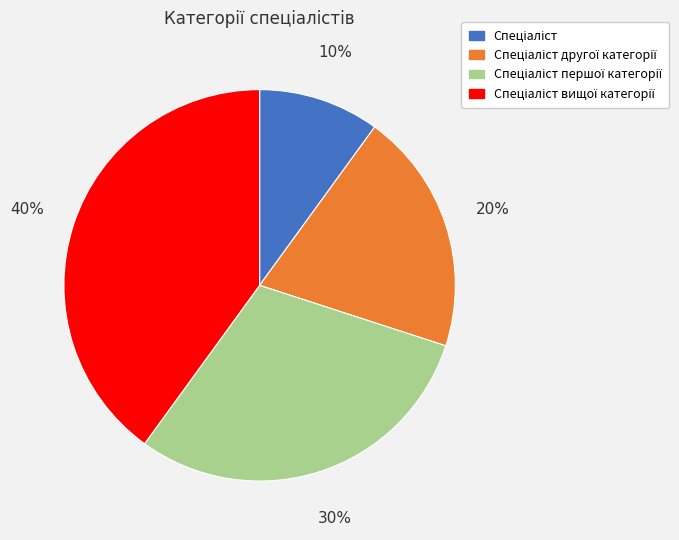

To the nearest percent, what is the difference between the largest and smallest slice percentages?

30%